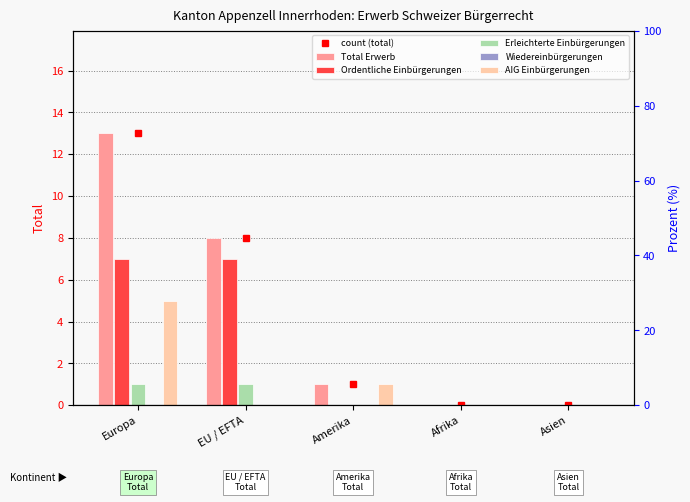

List the labels in order of count (total) value, smallest first.

Afrika, Asien, Amerika, EU / EFTA, Europa